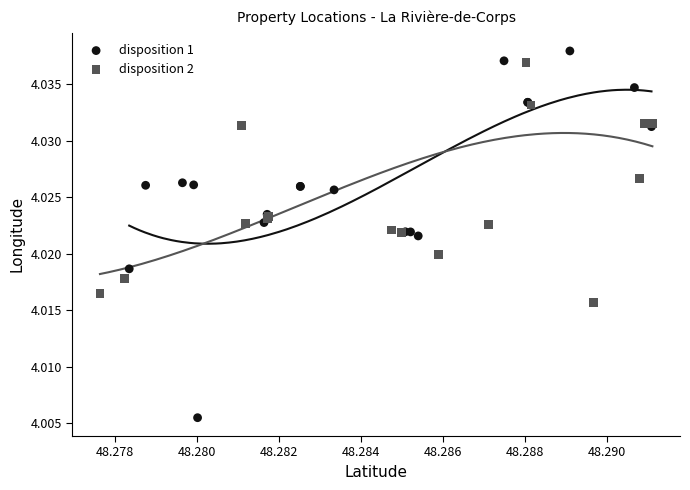

What are all the series names shown in the legend?

disposition 1, disposition 2